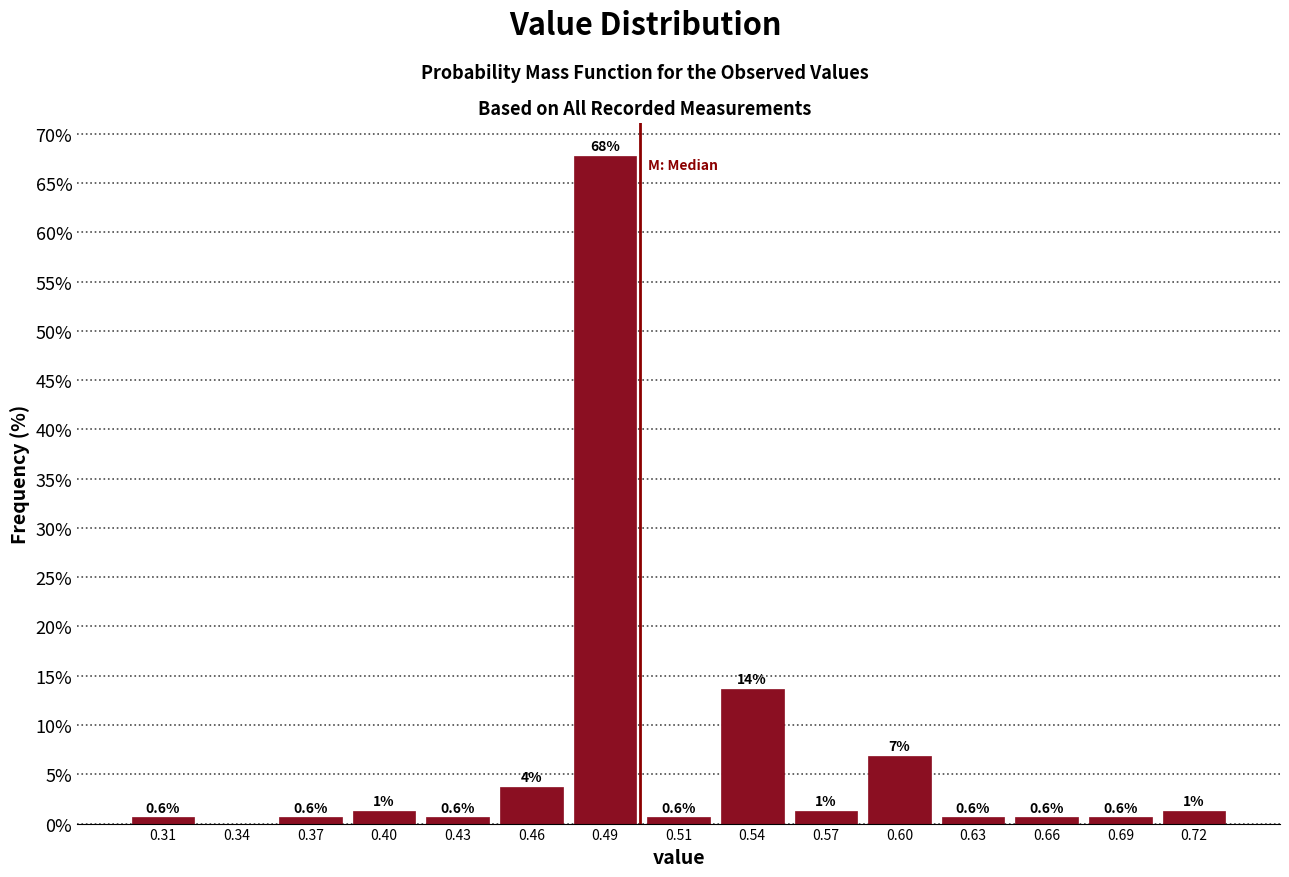

At which label is the value closest to 33?

0.54